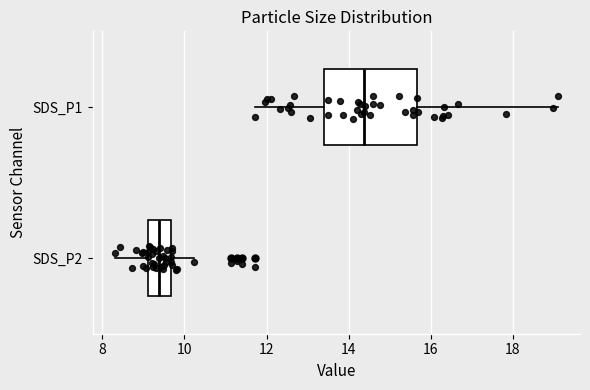

Which box's median line is the furthest to the right?

SDS_P1